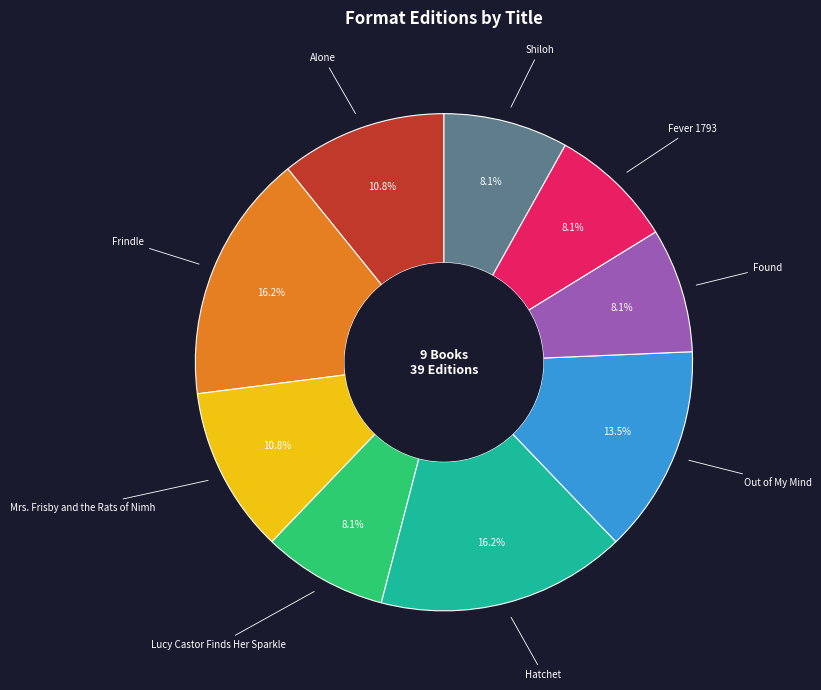

Is there a majority slice in this chart?

No